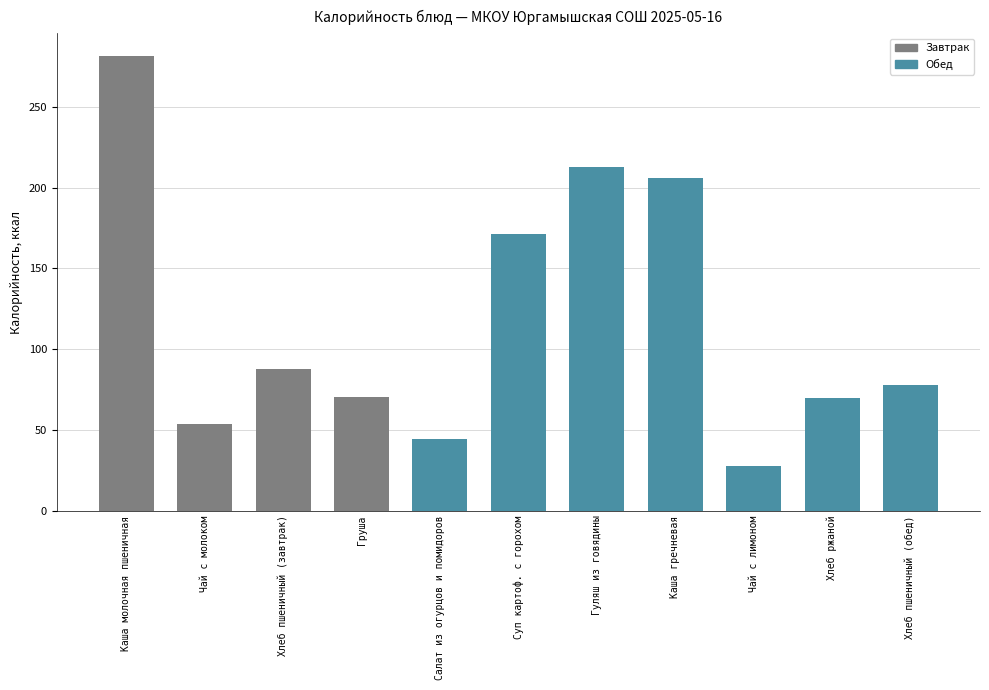

Between Груша and Гуляш из говядины, which is larger?

Гуляш из говядины